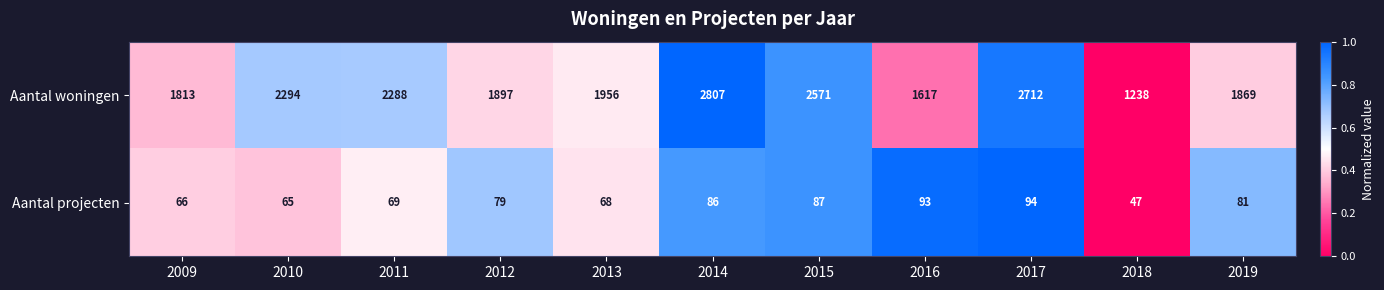

What is the difference between the Aantal woningen values at 2014 and 2011?

519